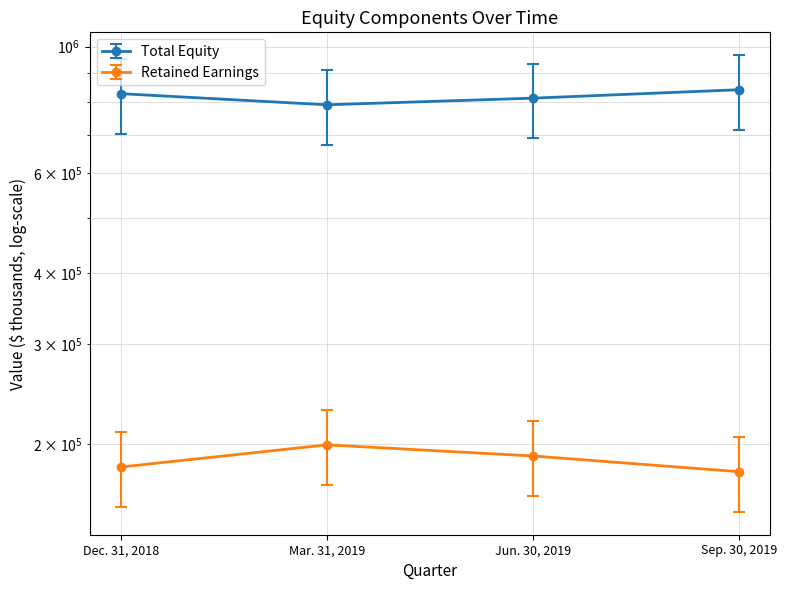

At which label is Total Equity closest to 814881?

Jun. 30, 2019